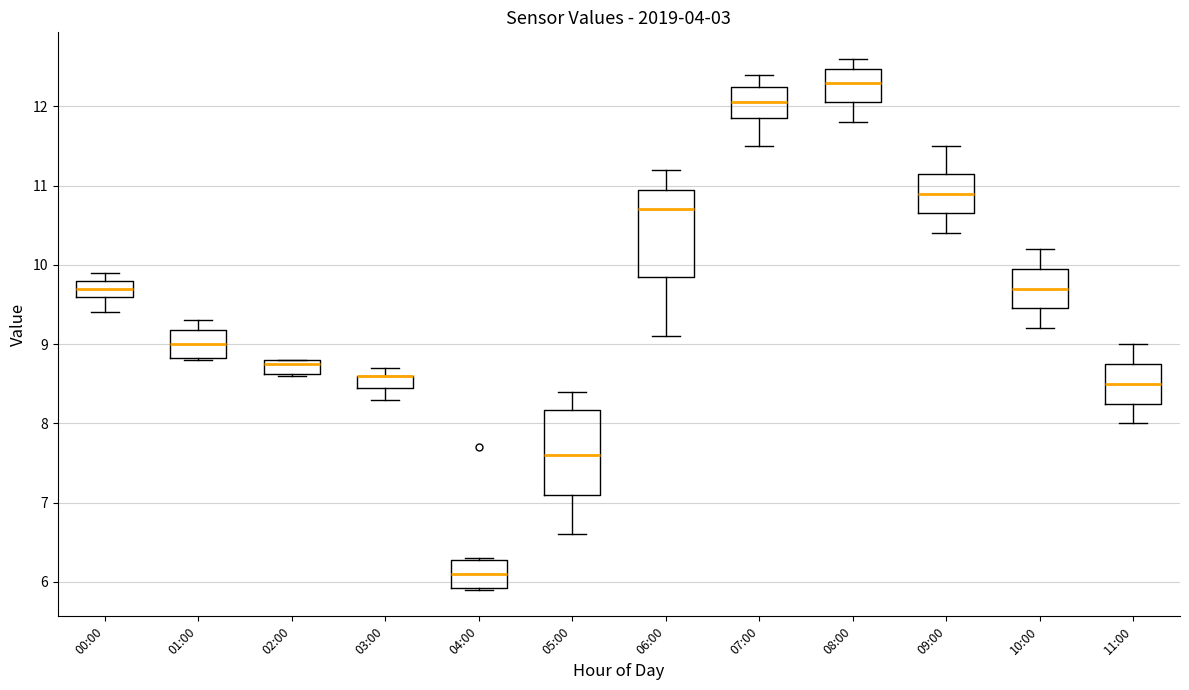

Reading left to right, read every box against the y-axis: the position of its median line, the range the box covers, and the ends of its whiskers. The values are not printed on the chart, so give them approximately, as read against the axis.

00:00: median 9.7, box 9.6 to 9.8, whiskers 9.4 to 9.9
01:00: median 9.0, box 8.8 to 9.2, whiskers 8.8 to 9.3
02:00: median 8.8 (just below the box's upper edge), box 8.6 to 8.8, whiskers 8.6 to 8.8
03:00: median 8.6 (drawn on the box's upper edge), box 8.5 to 8.6, whiskers 8.3 to 8.7
04:00: median 6.1, box 5.9 to 6.3, whiskers 5.9 to 6.3
05:00: median 7.6, box 7.1 to 8.2, whiskers 6.6 to 8.4
06:00: median 10.7, box 9.9 to 11.0, whiskers 9.1 to 11.2
07:00: median 12.1, box 11.9 to 12.3, whiskers 11.5 to 12.4
08:00: median 12.3, box 12.1 to 12.5, whiskers 11.8 to 12.6
09:00: median 10.9, box 10.7 to 11.2, whiskers 10.4 to 11.5
10:00: median 9.7, box 9.5 to 10.0, whiskers 9.2 to 10.2
11:00: median 8.5, box 8.3 to 8.8, whiskers 8.0 to 9.0